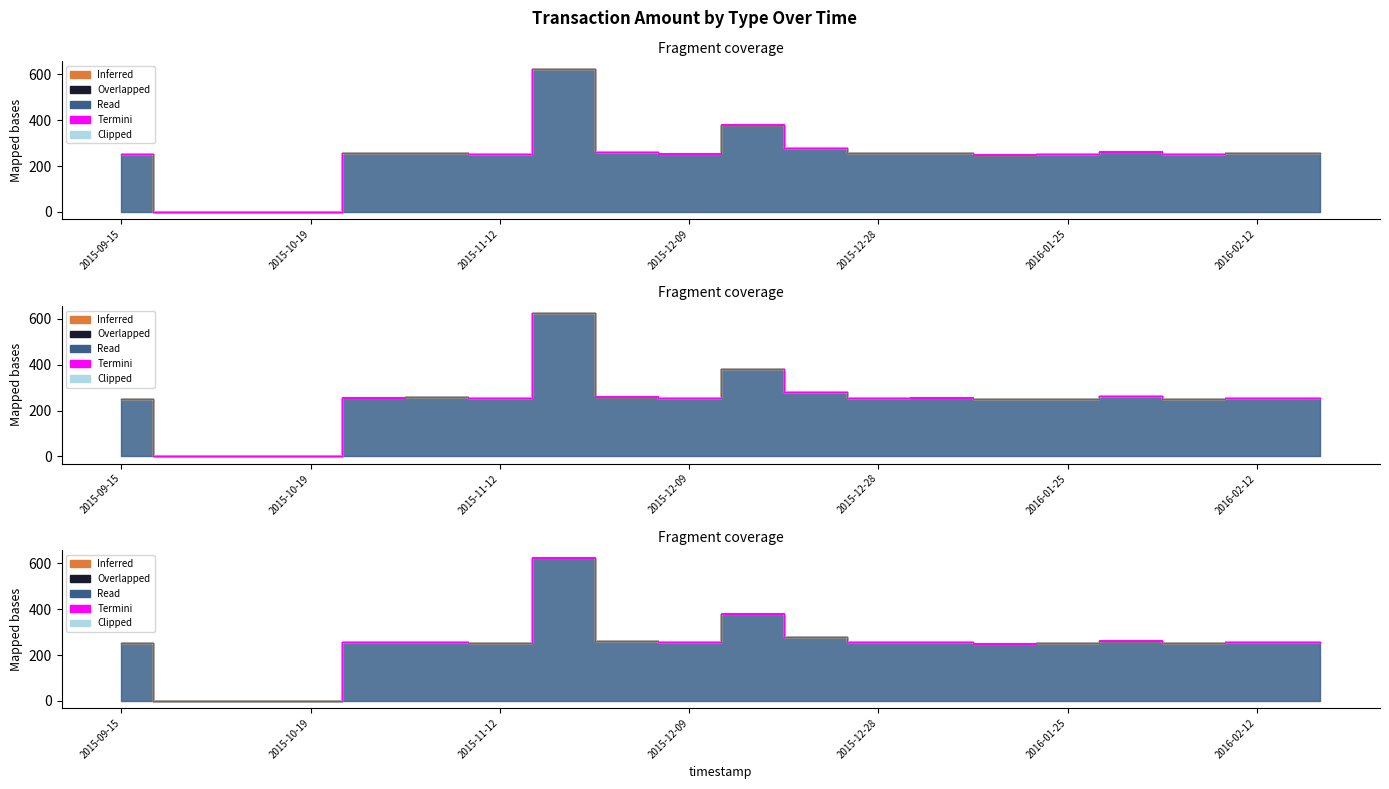

Does the chart have visible grid lines?

No